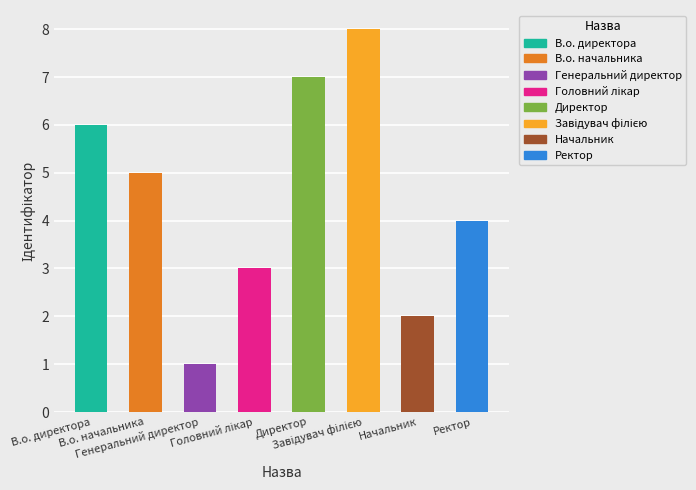

Reading right to left, extract all data points from this chart.

Ректор=4	Начальник=2	Завідувач філією=8	Директор=7	Головний лікар=3	Генеральний директор=1	В.о. начальника=5	В.о. директора=6